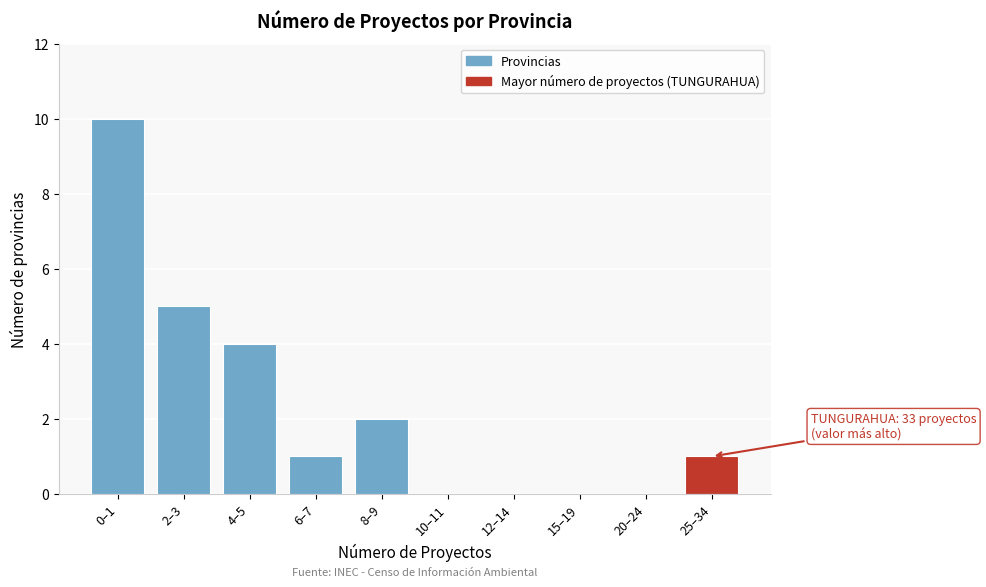

Reading left to right, what are all the values shown in this chart?

0–1=10	2–3=5	4–5=4	6–7=1	8–9=2	10–11=0	12–14=0	15–19=0	20–24=0	25–34=1